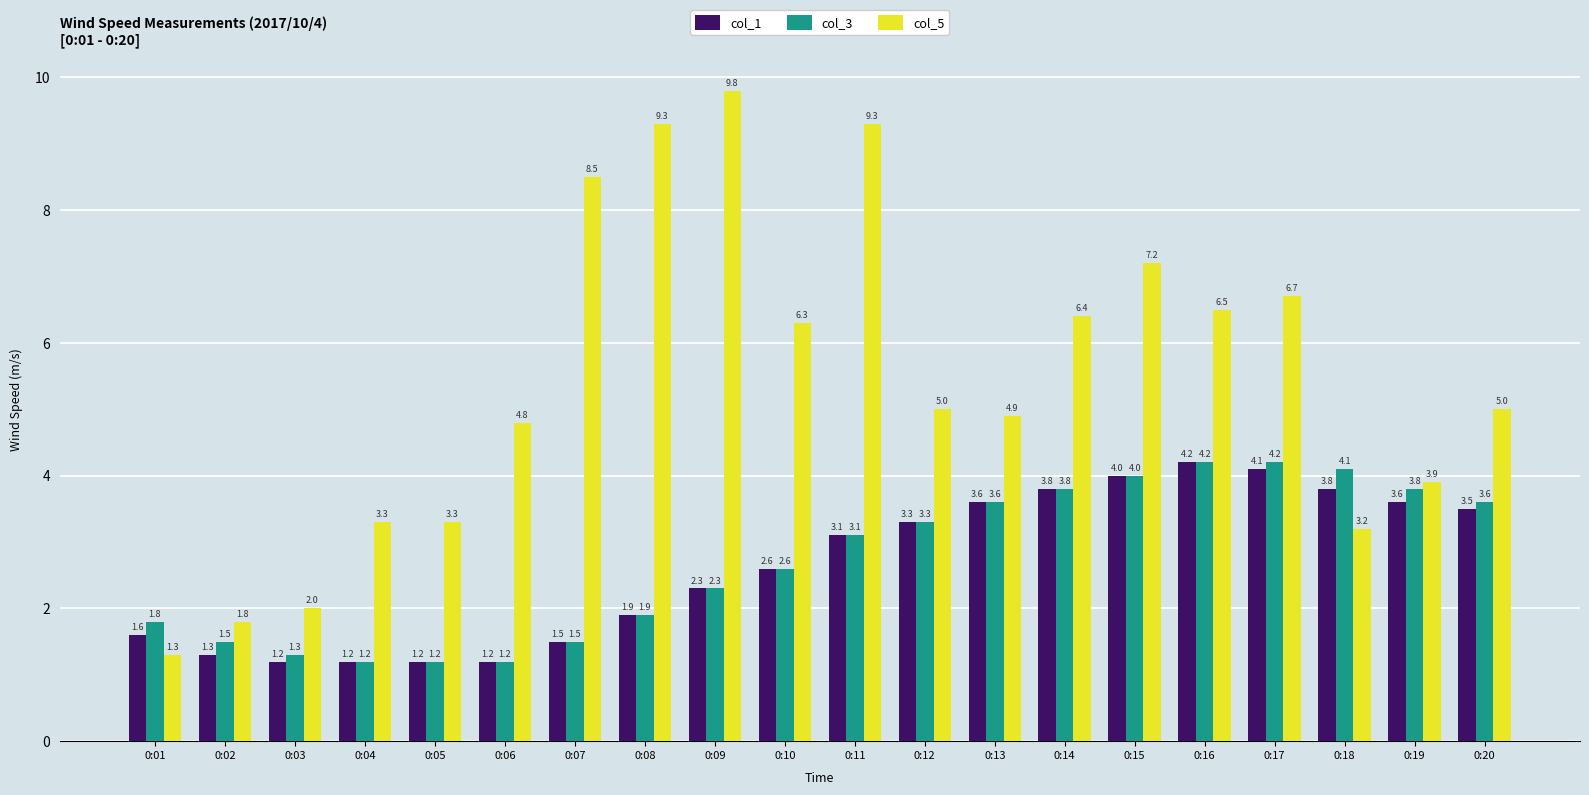

Are the bars grouped side by side (vs. stacked)?

Yes